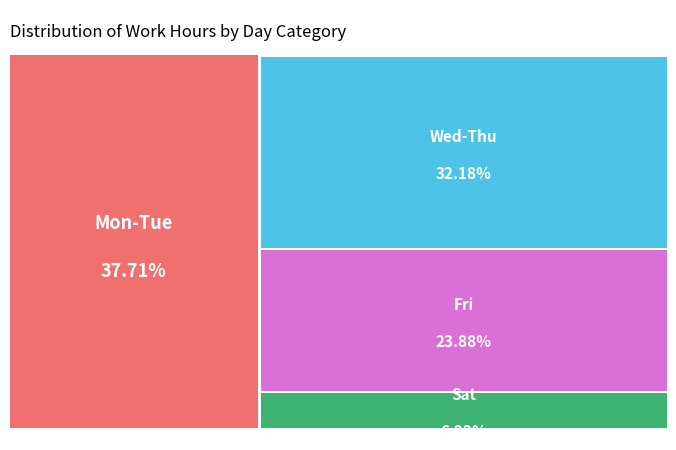

Is it true that 14-Tue is 1% of the pie?

False